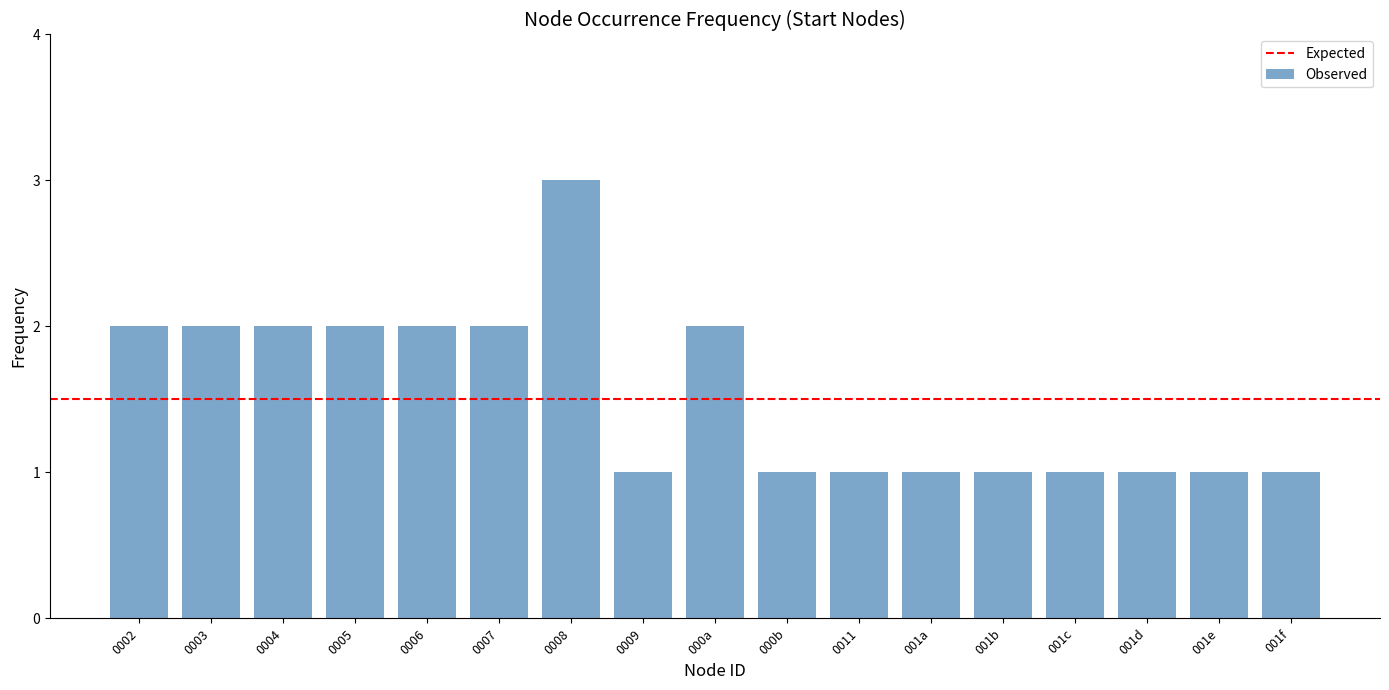

Reading right to left, list all the values displayed in this chart.

1	1	1	1	1	1	1	1	2	1	3	2	2	2	2	2	2